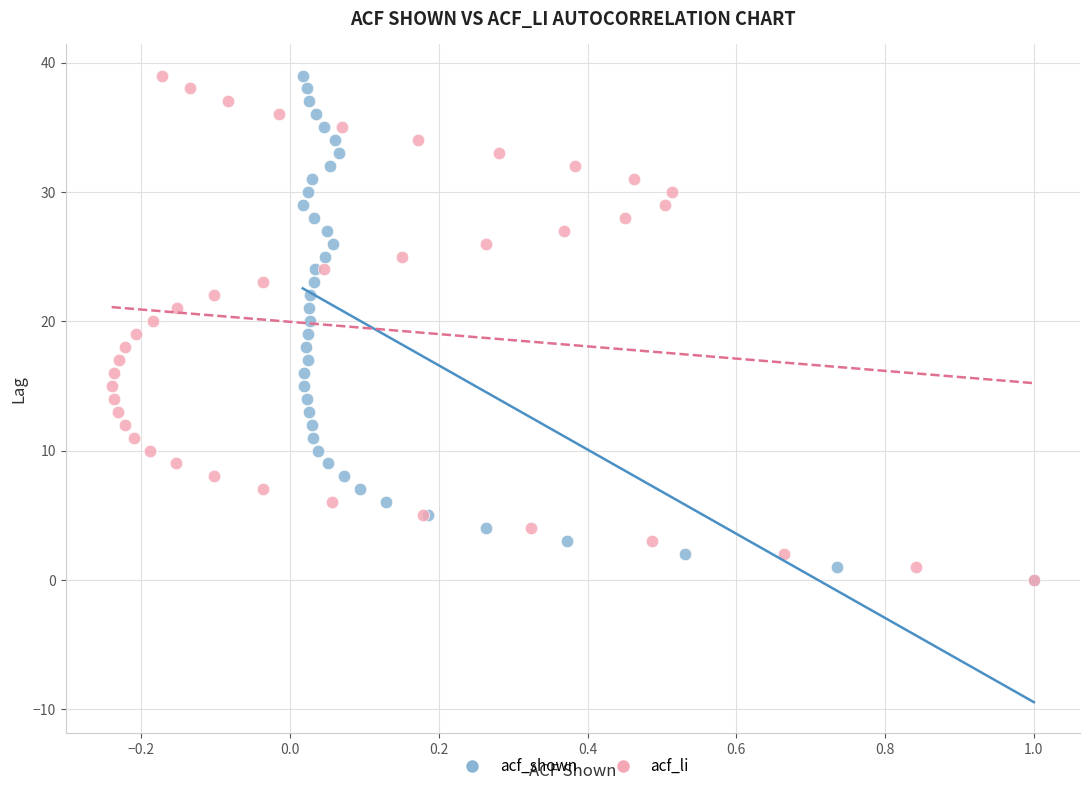

What are all the series names shown in the legend?

acf_shown, acf_li